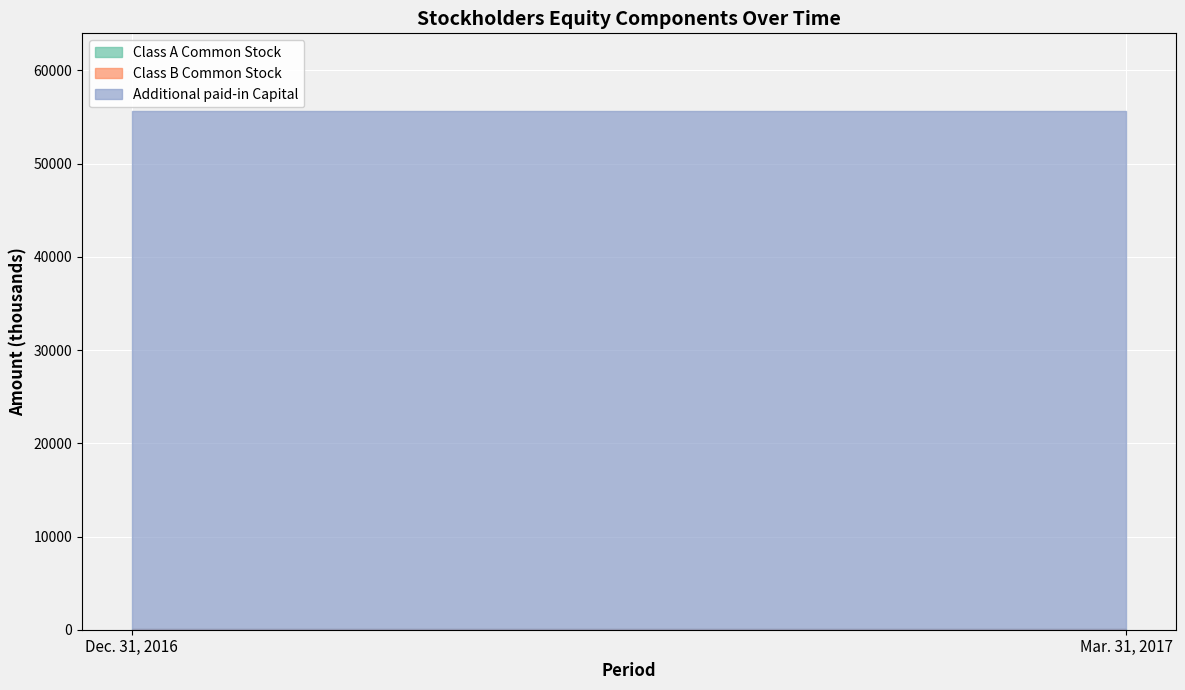

Which category has the lowest value in the Additional paid-in Capital series?

Dec. 31, 2016